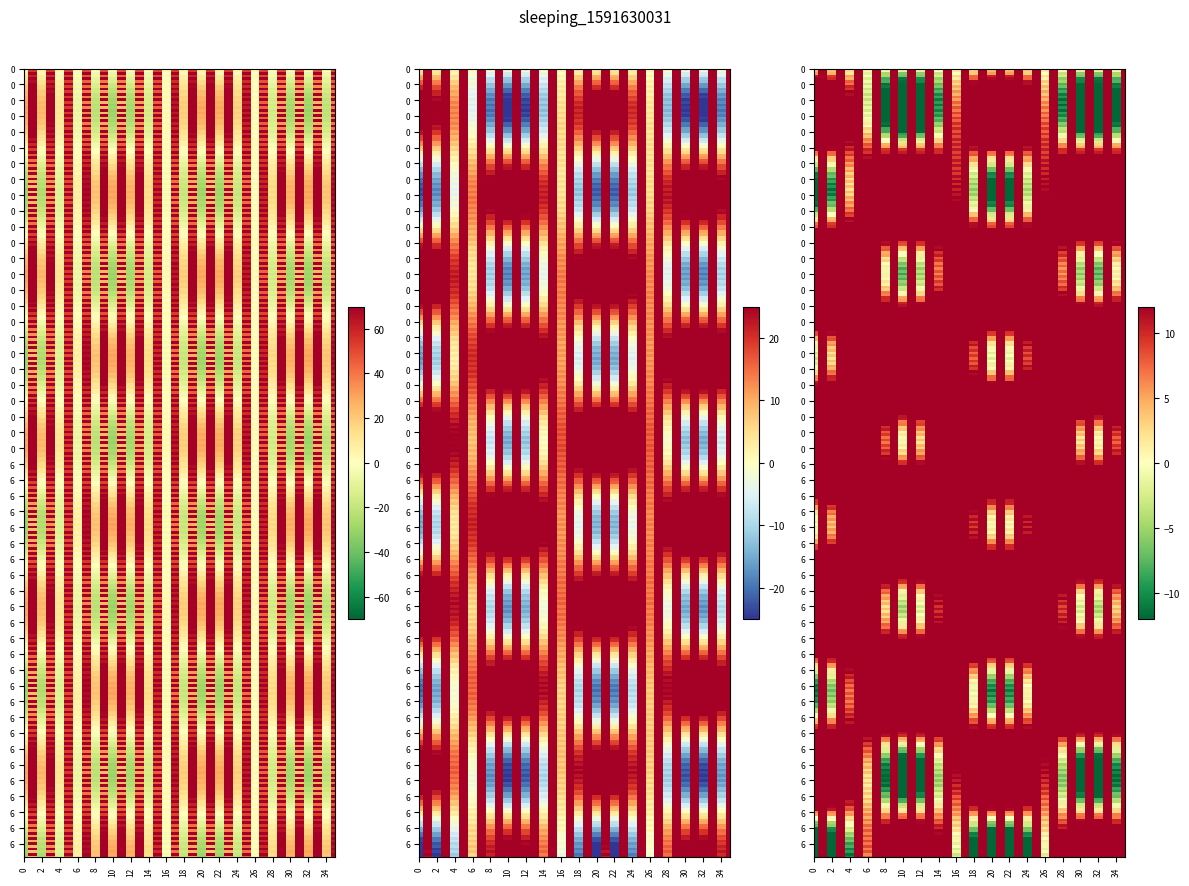

True or false: 773a126b90e61babed0a642db930ef4c81712cb has a value of -1 at 0.

False